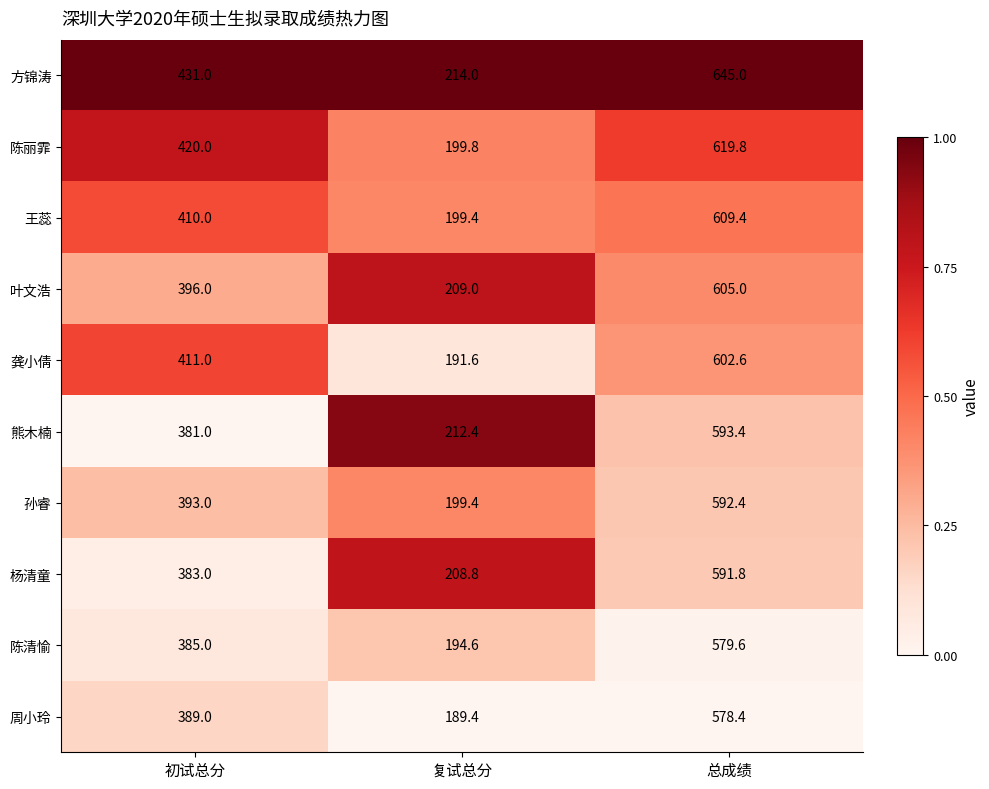

What is the spread (max minus min) of values at 总成绩?

66.6